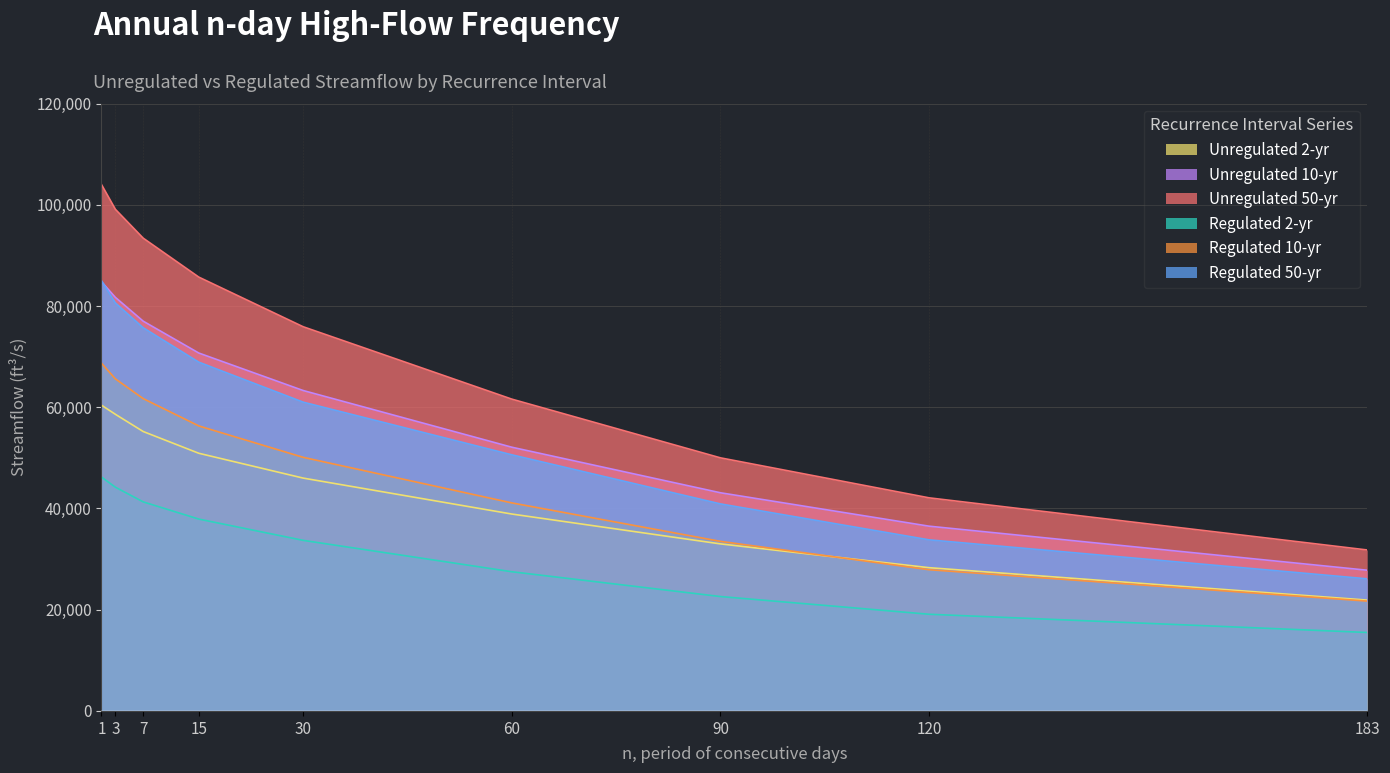

Read the Regulated 50-yr value at 120.

33800